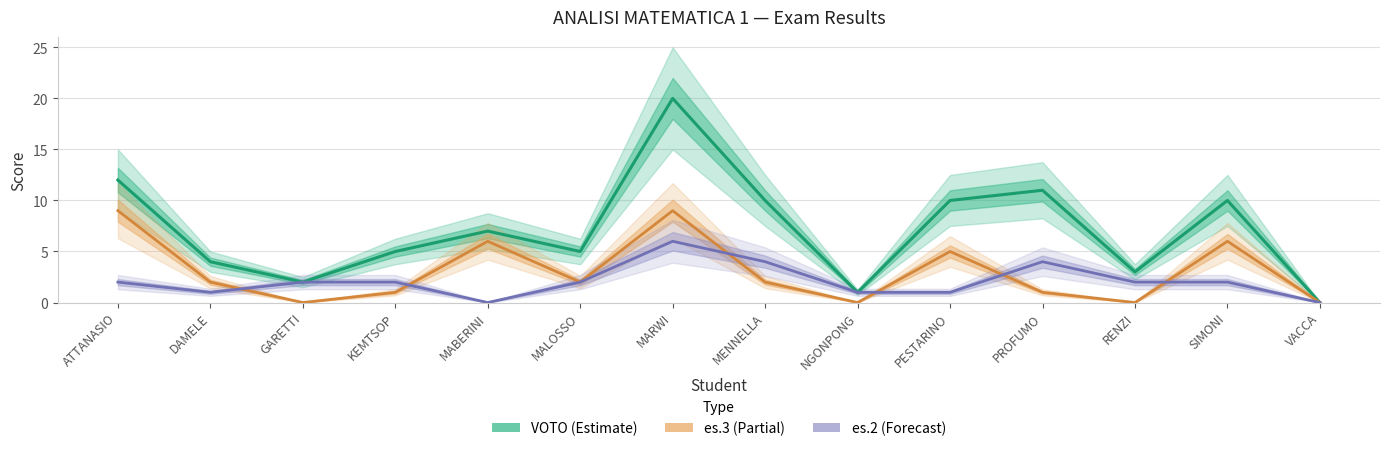

What is the value of the es.2 point at the 7th from the left?

6